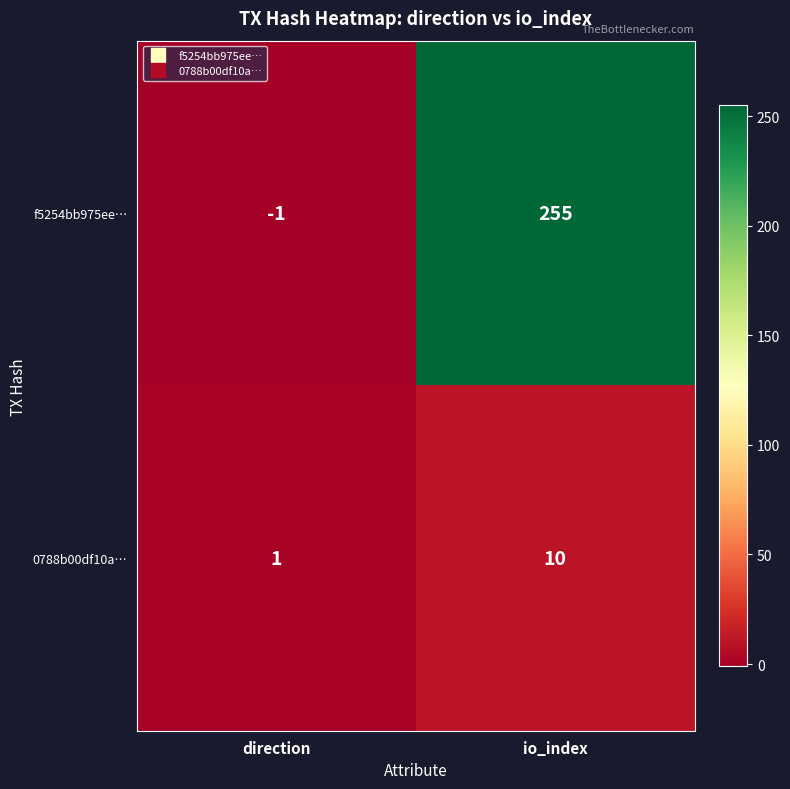

What is the average value of the 0788b00df10a… series?

6